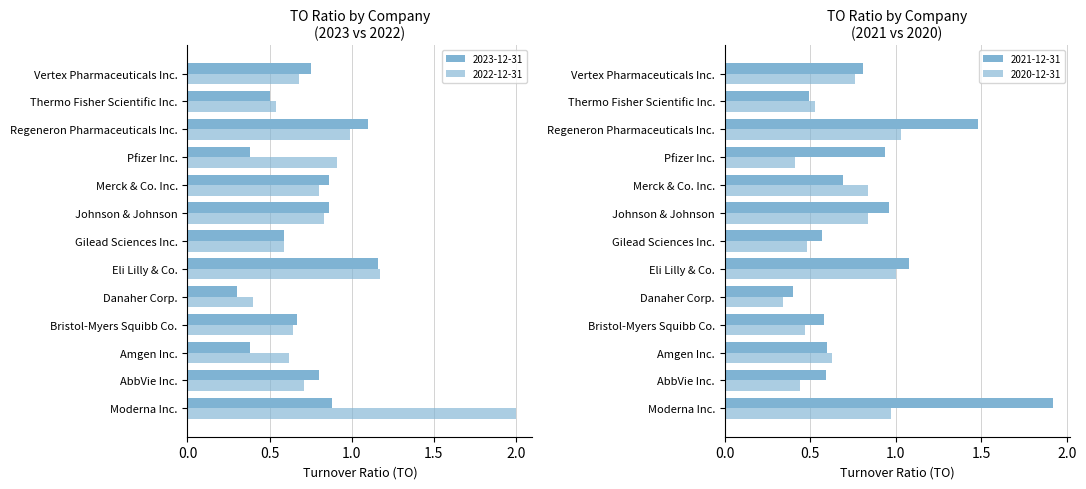

How many distinct data groups are displayed?

4